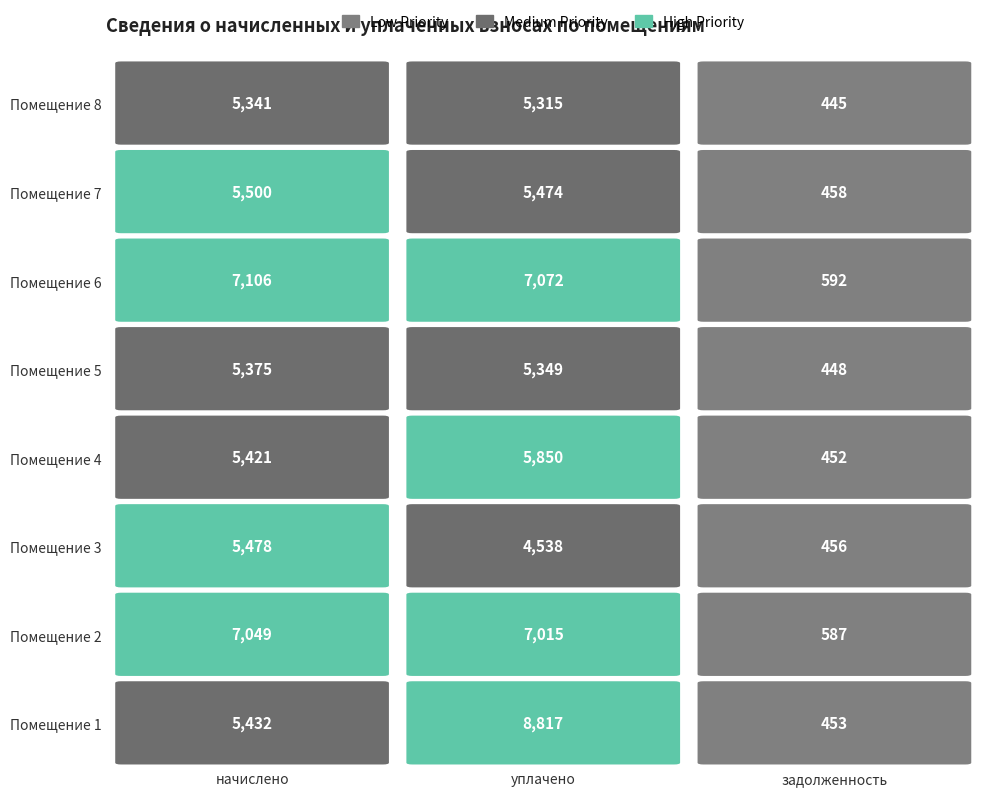

At 3, list the series in order from smallest to largest.

3, 8, 5, 7, 4, 2, 6, 1